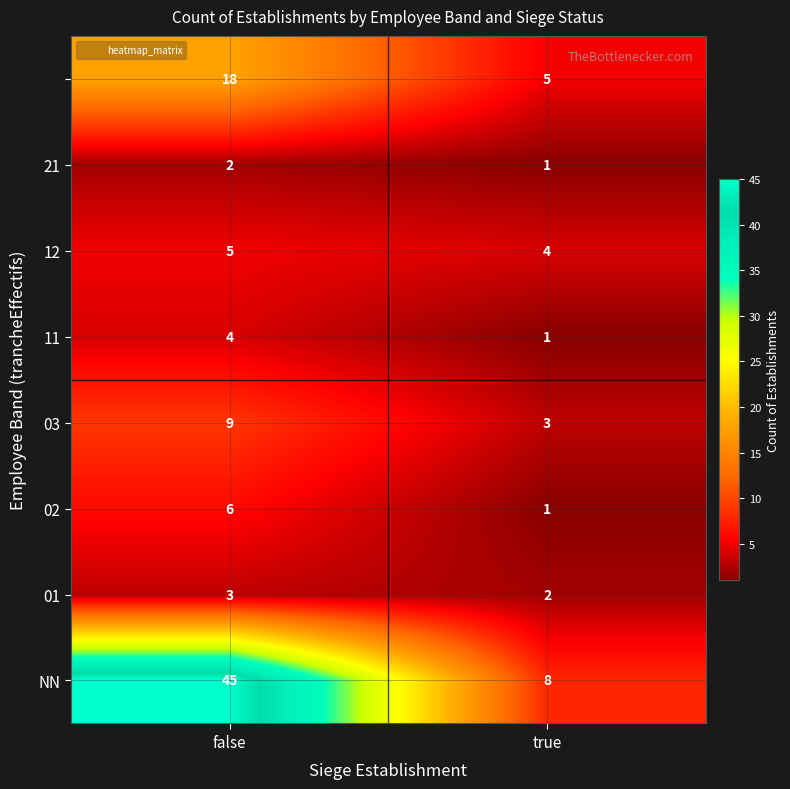

What is the spread (max minus min) of values at false?

43